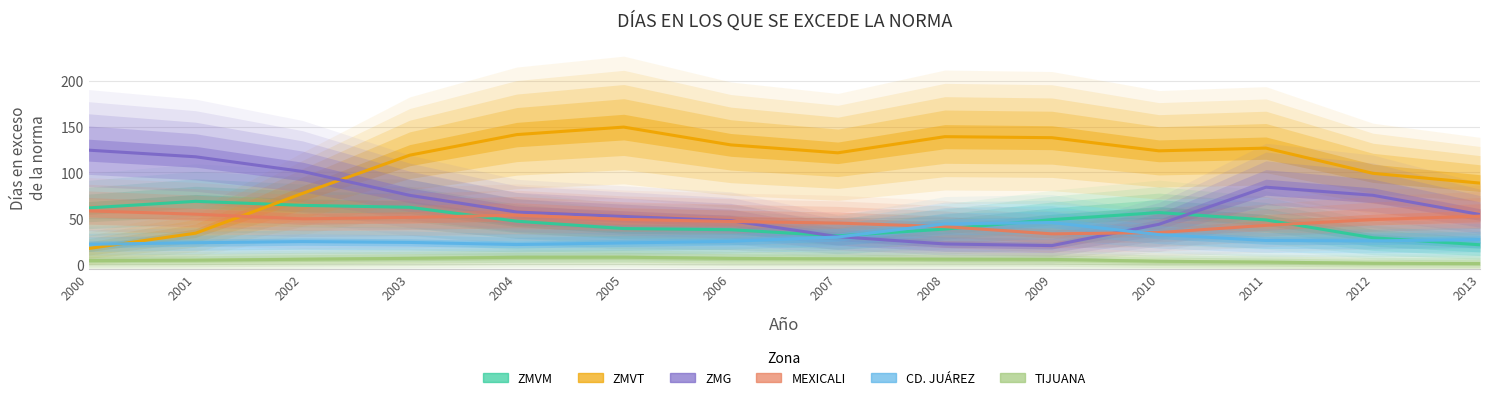

True or false: TIJUANA and ZMVM cross at least once.

False